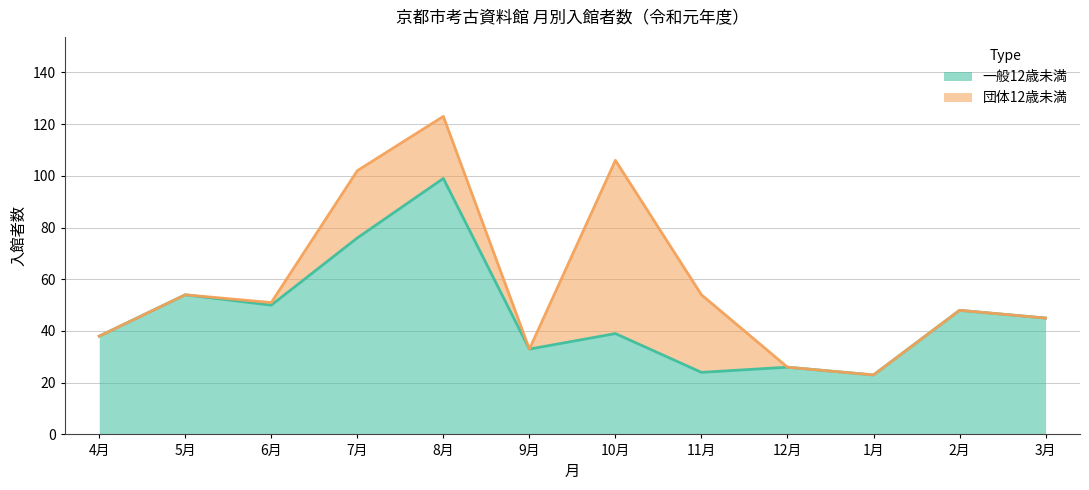

What is the ratio of the value at 2月 to the value at 3月?

1.1